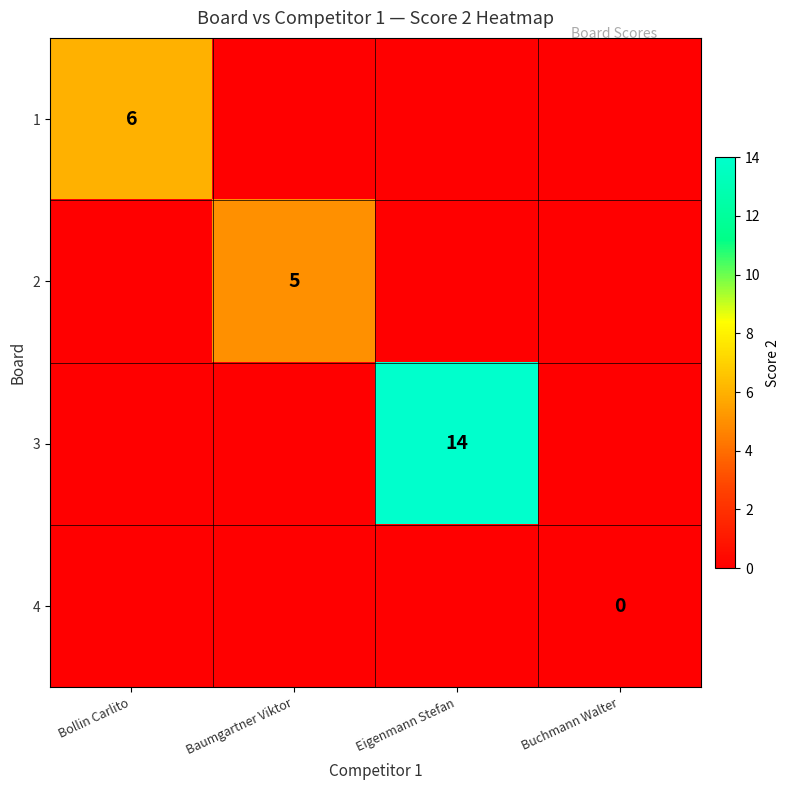

At which category is the sum across all series the highest?

Eigenmann Stefan